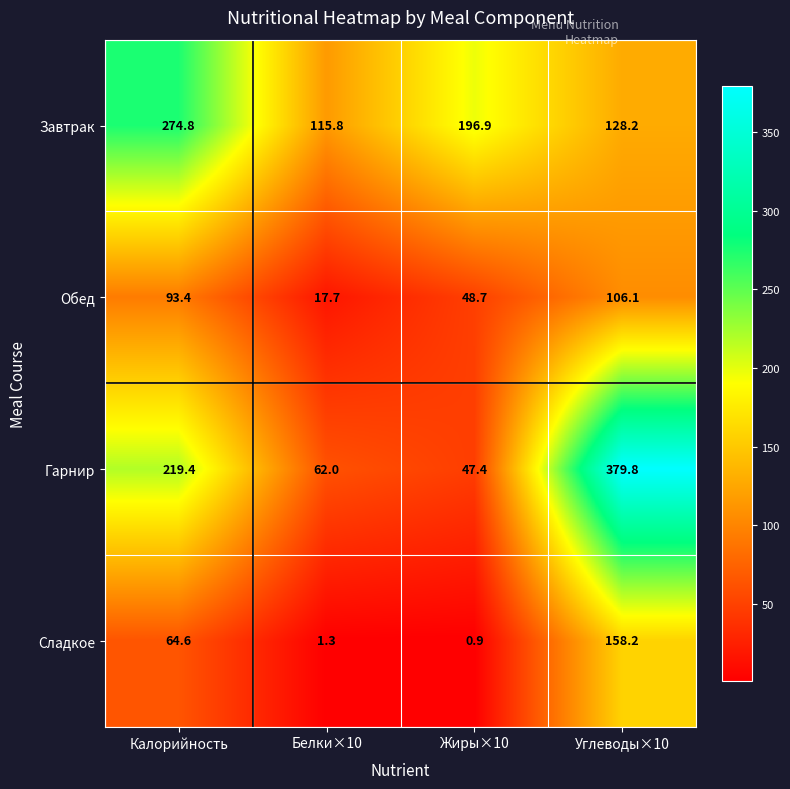

Which series changed the most between Белки×10 and Жиры×10?

Завтрак